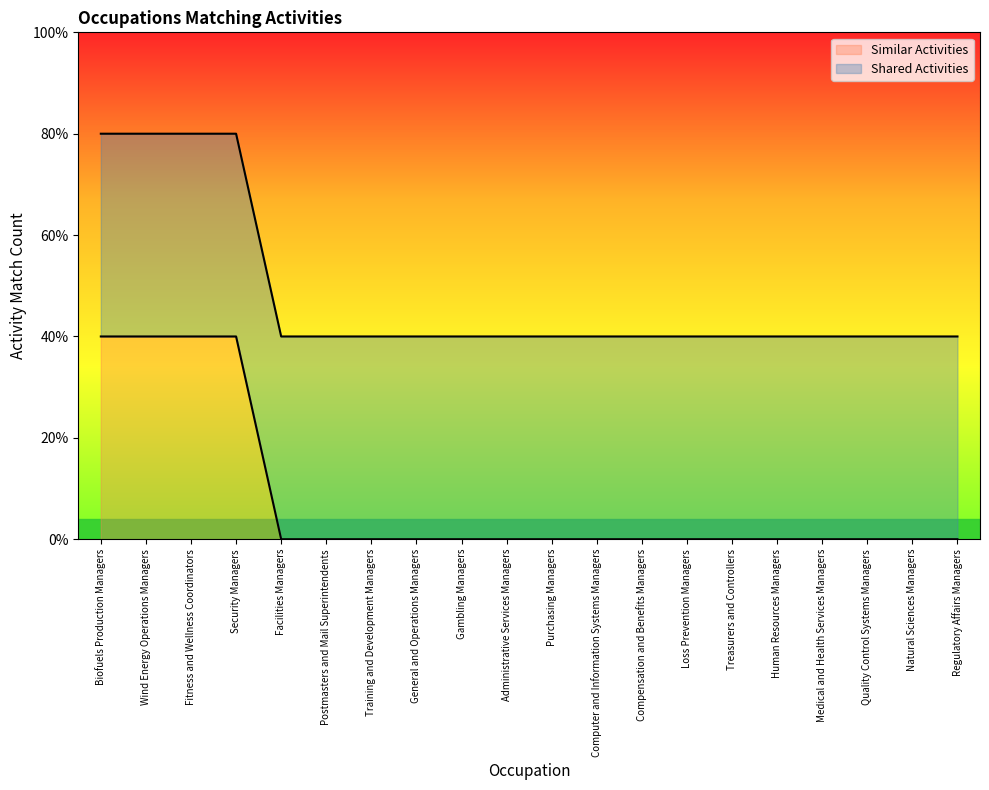

How many values in the Similar Activities (line) series exceed 0?

4